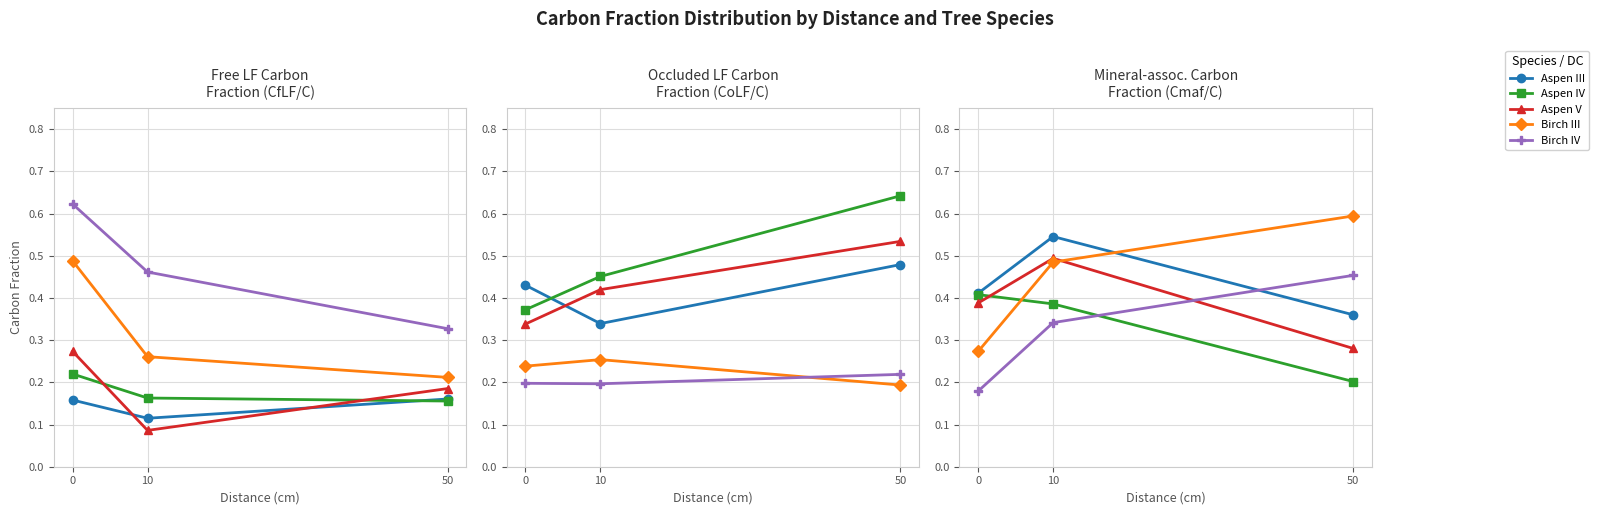

Rank the categories by Birch IV value from highest to lowest.

50, 10, 0